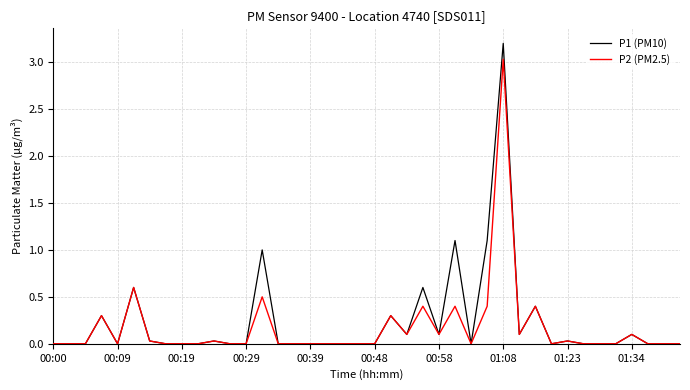

Rank the series by their average value, from lowest to highest.

P2 (PM2.5), P1 (PM10)